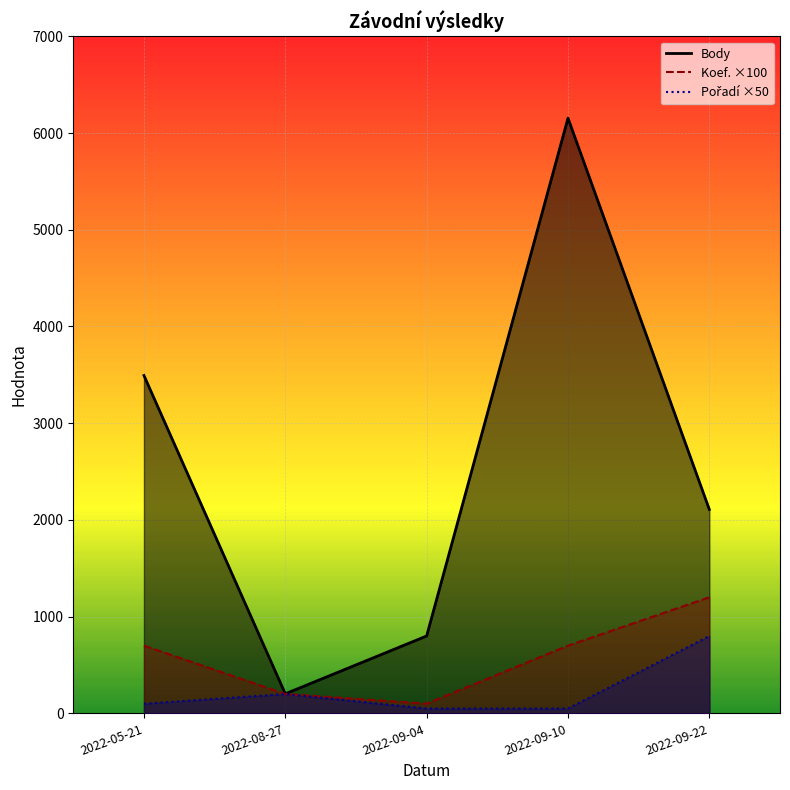

At how many categories does at least one series exceed 576?

4